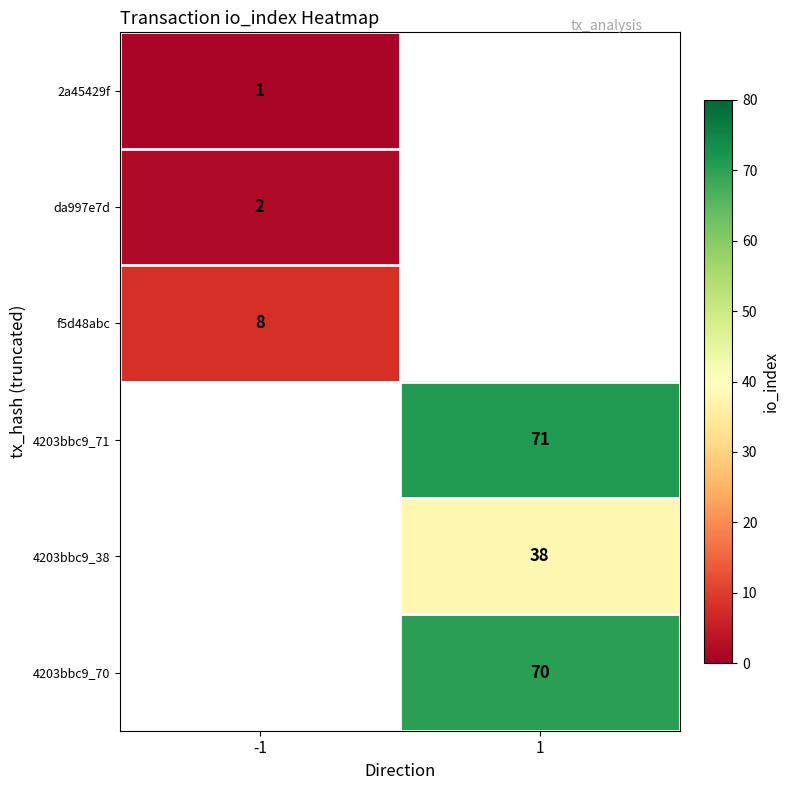

What is the difference between the highest and lowest values at -1?

7.0